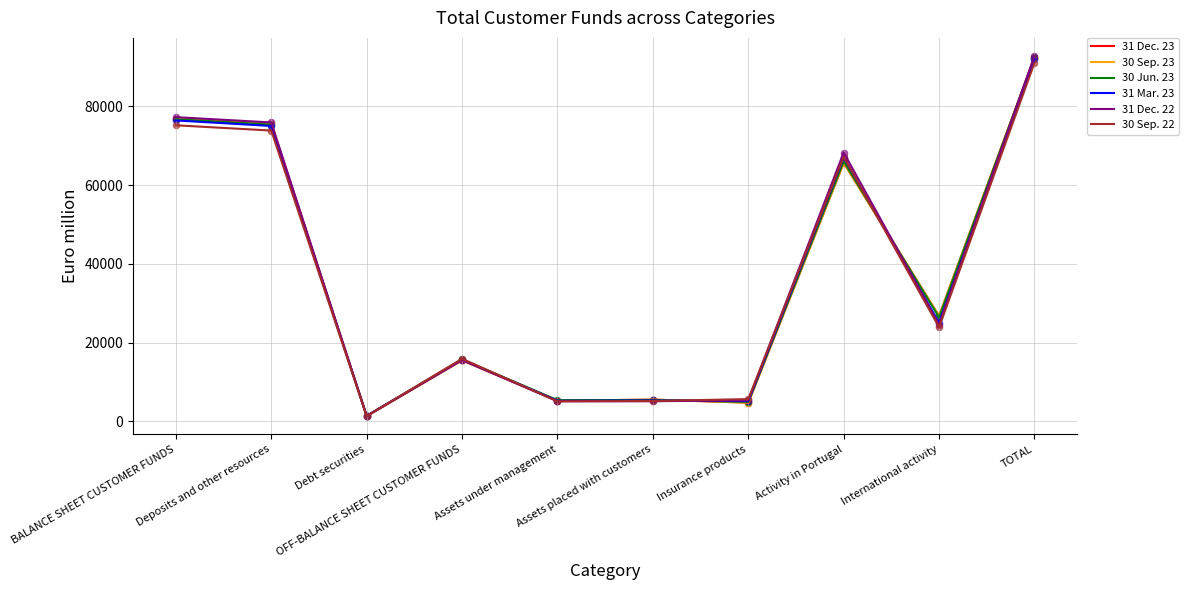

At how many categories does at least one series exceed 13594?

6